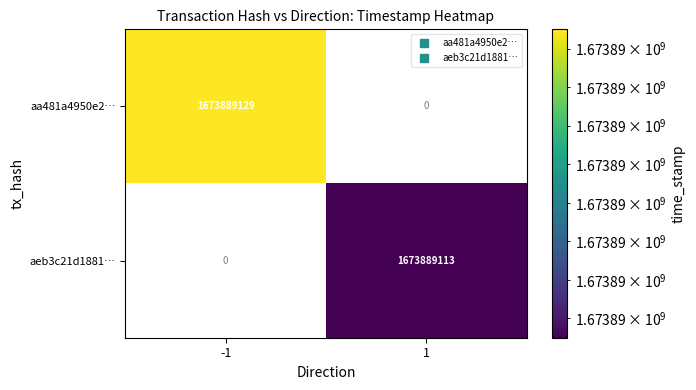

Rank the series at 1 from lowest to highest value.

aa481a4950e2cff72937a737ee17519c1faf785, aeb3c21d1881f48f73d06594186c670a18f35f3